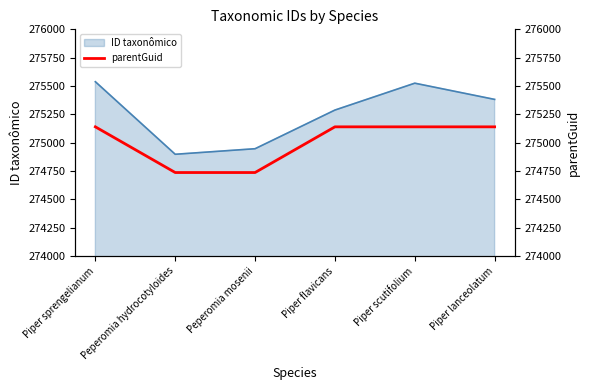

How many values are below 275140?

2